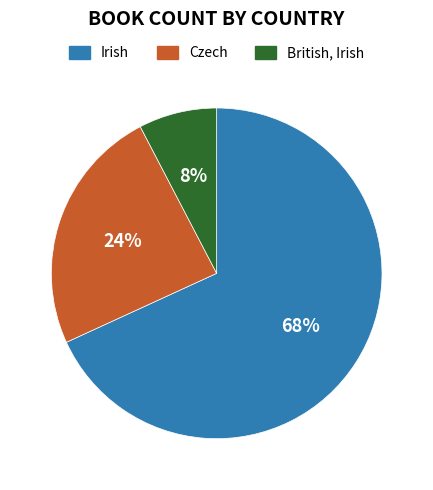

Is Irish the majority of the pie?

Yes